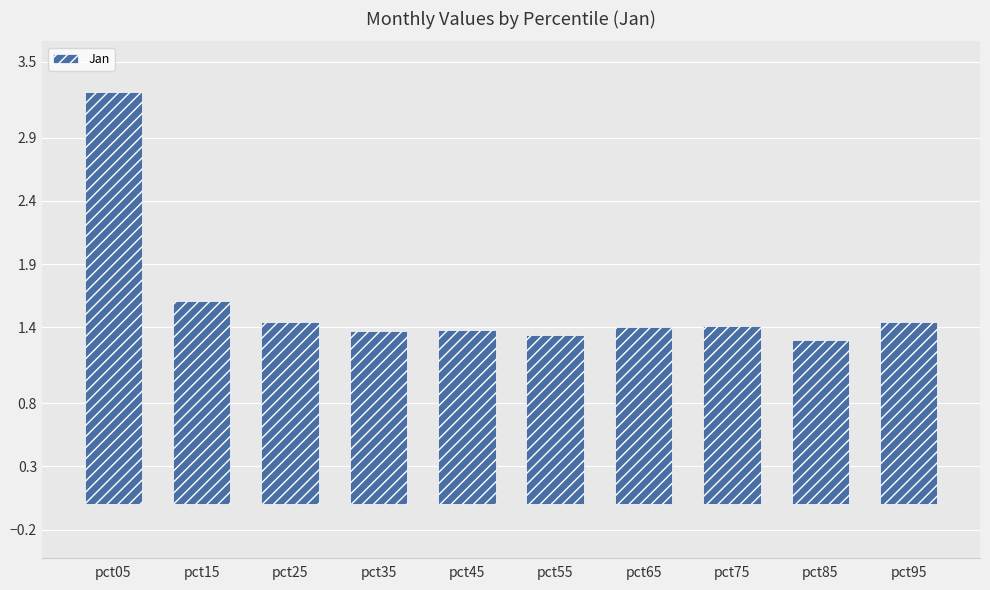

What is the ratio of the value at pct45 to the value at pct95?

1.0